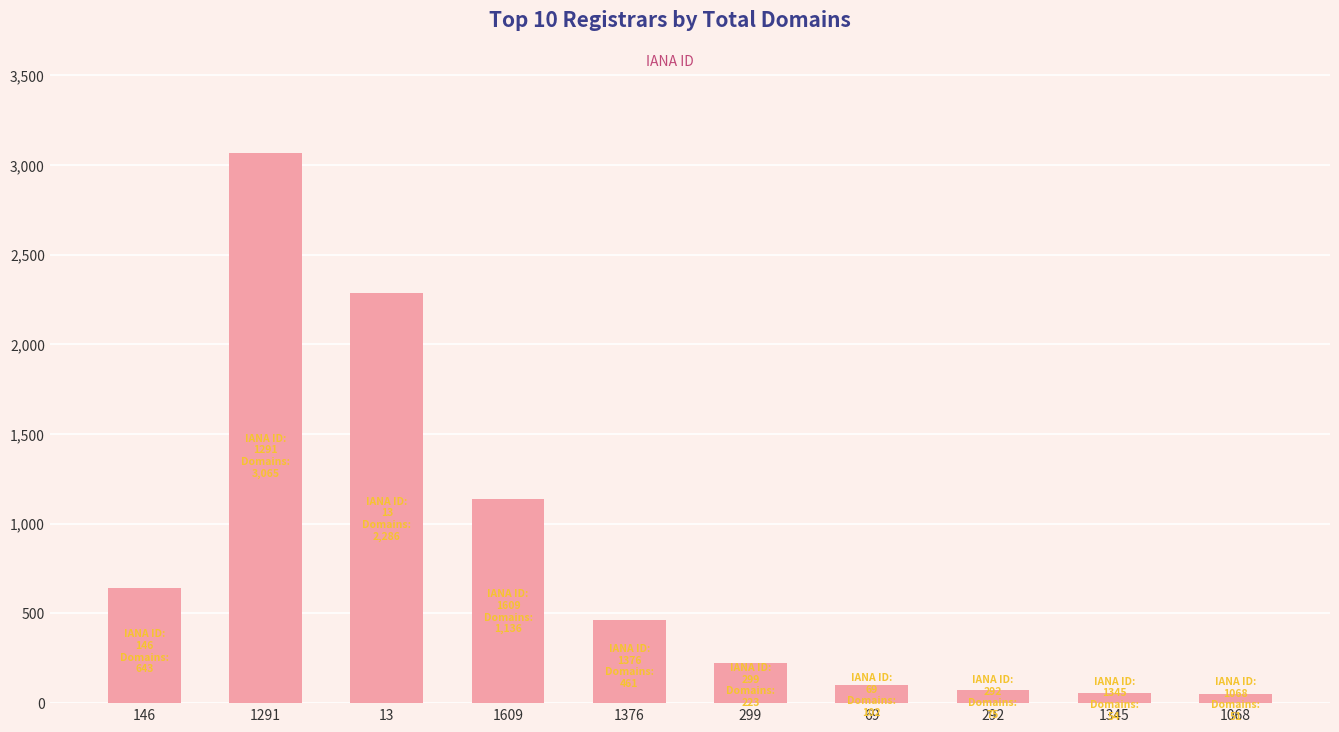

At which label is the value closest to 1558?

1609